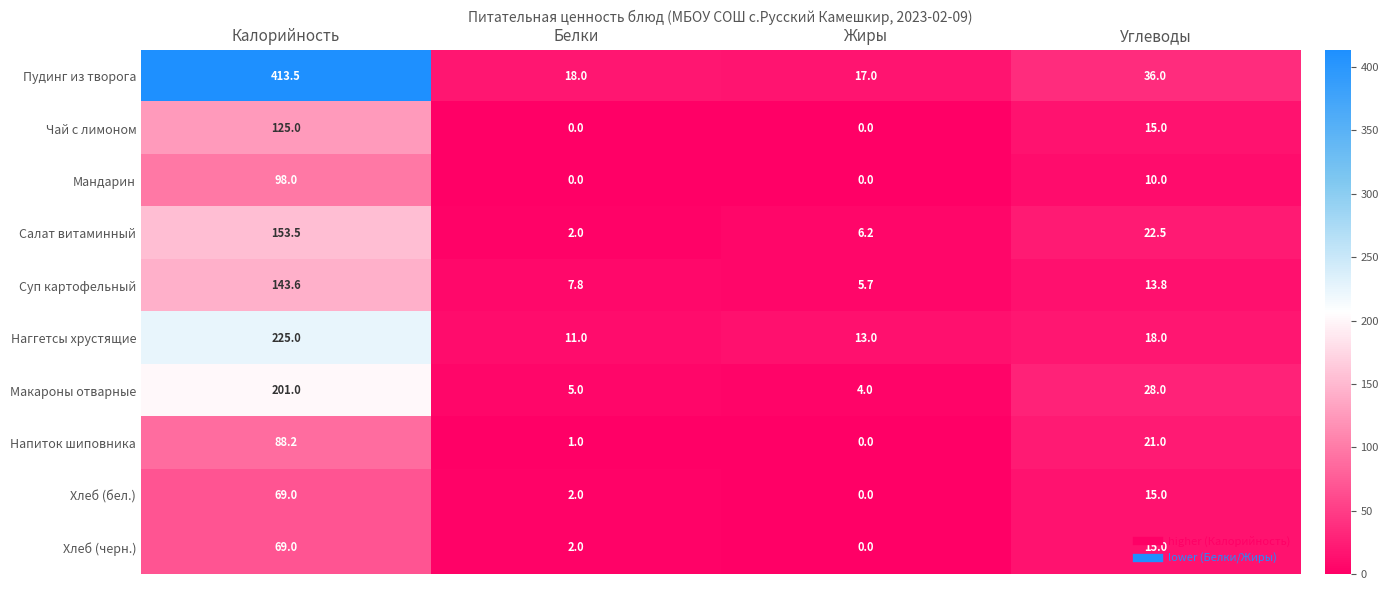

How many distinct data groups are displayed?

10